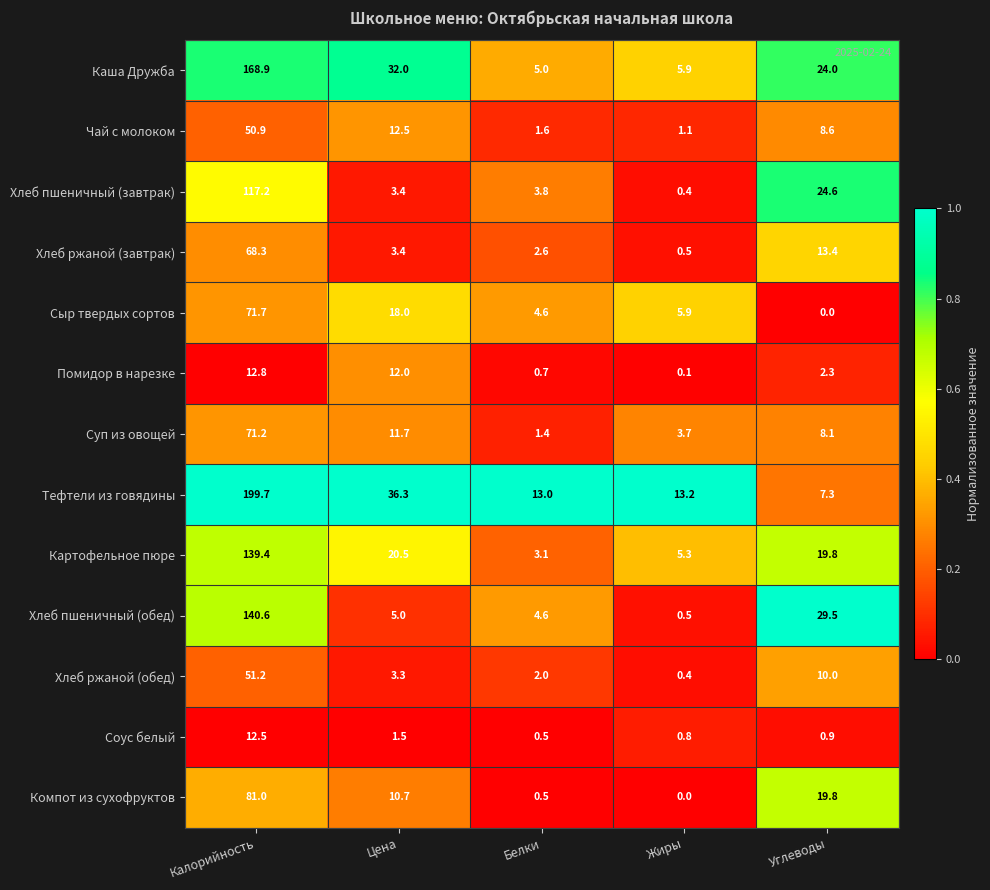

The Сыр твердых сортов series shows 5.9 at Жиры. True or false?

True